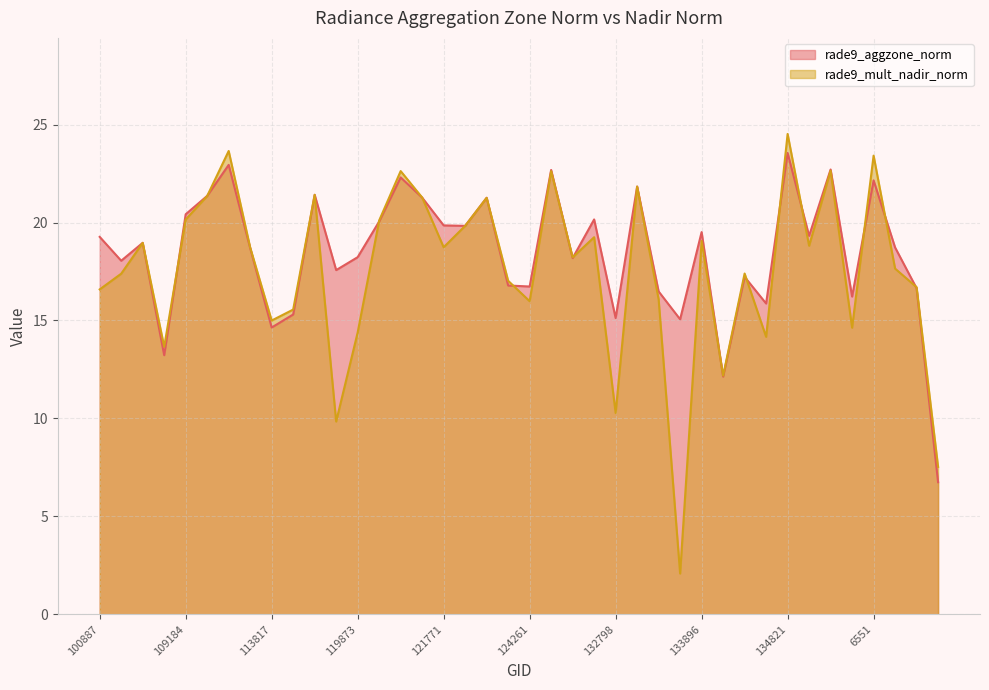

At how many categories does at least one series exceed 10?

39